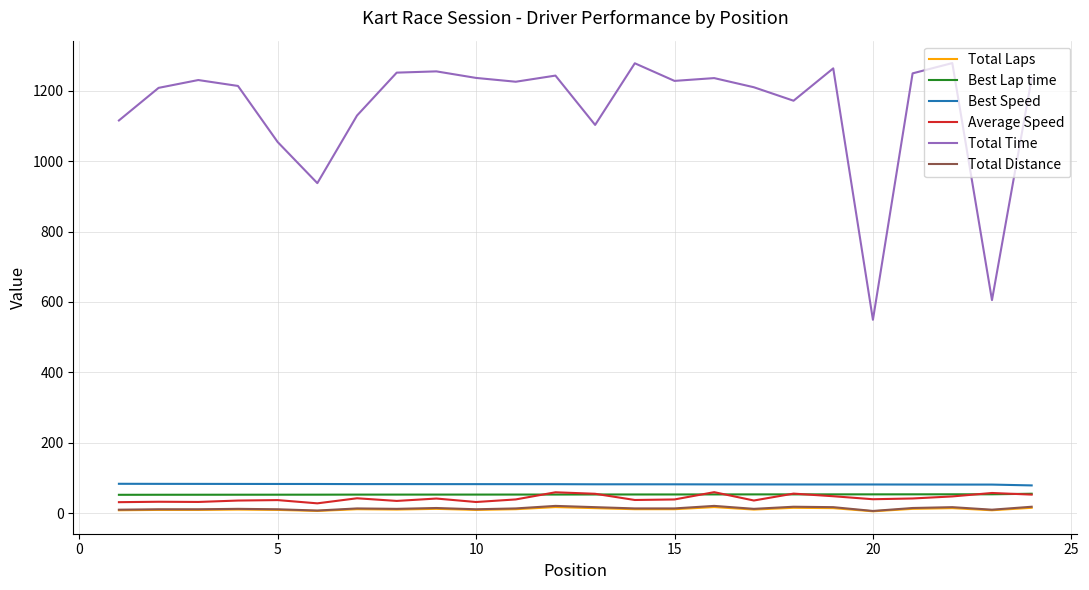

Is this an area chart (filled region under the line)?

No